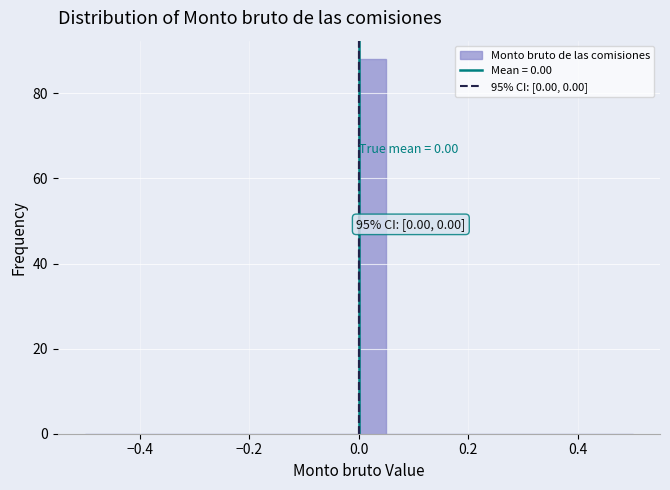

Around what value on the x-axis is the tallest bar? Give the approximate position of its centre, as read against the axis.

0.02